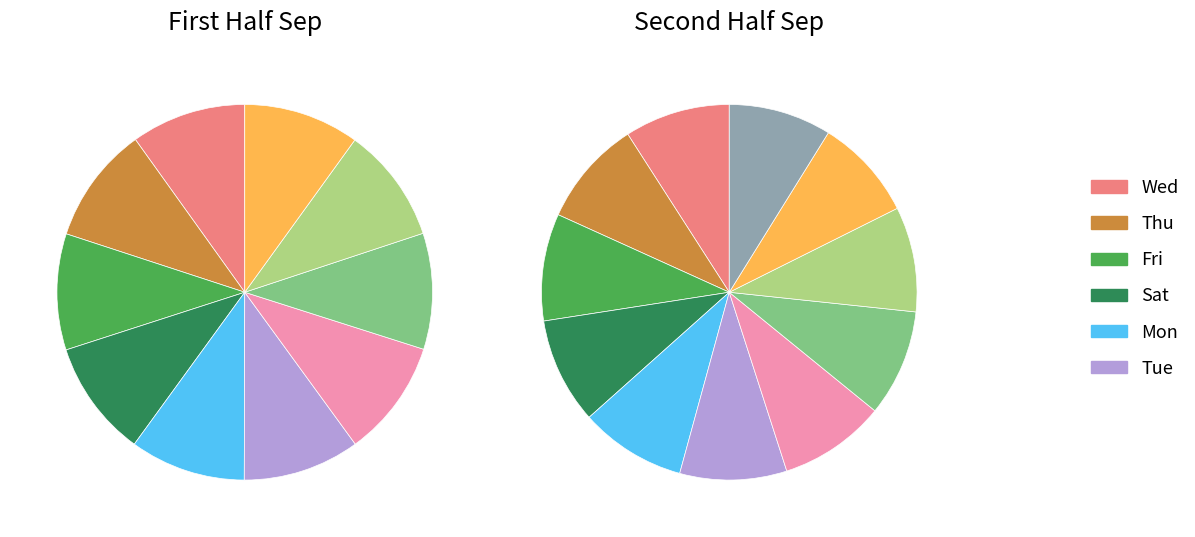

Between Wed_2 and Fri_1, which is larger?

Wed_2